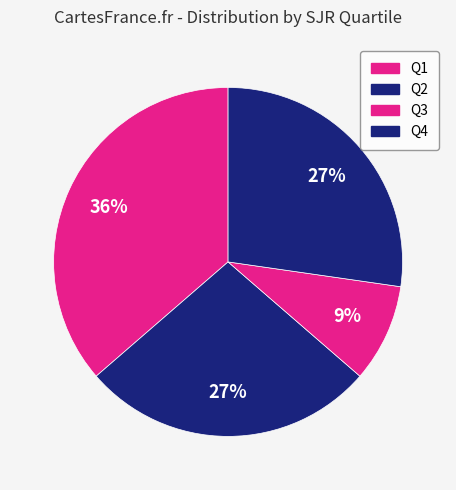

Between Q3 and Q2, which is larger?

Q2